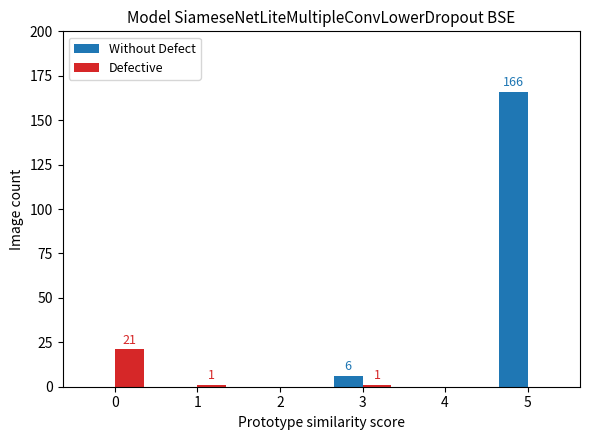

Reading left to right, what are all the values shown in this chart?

Without Defect: 0	0	0	6	0	166
Defective: 21	1	0	1	0	0